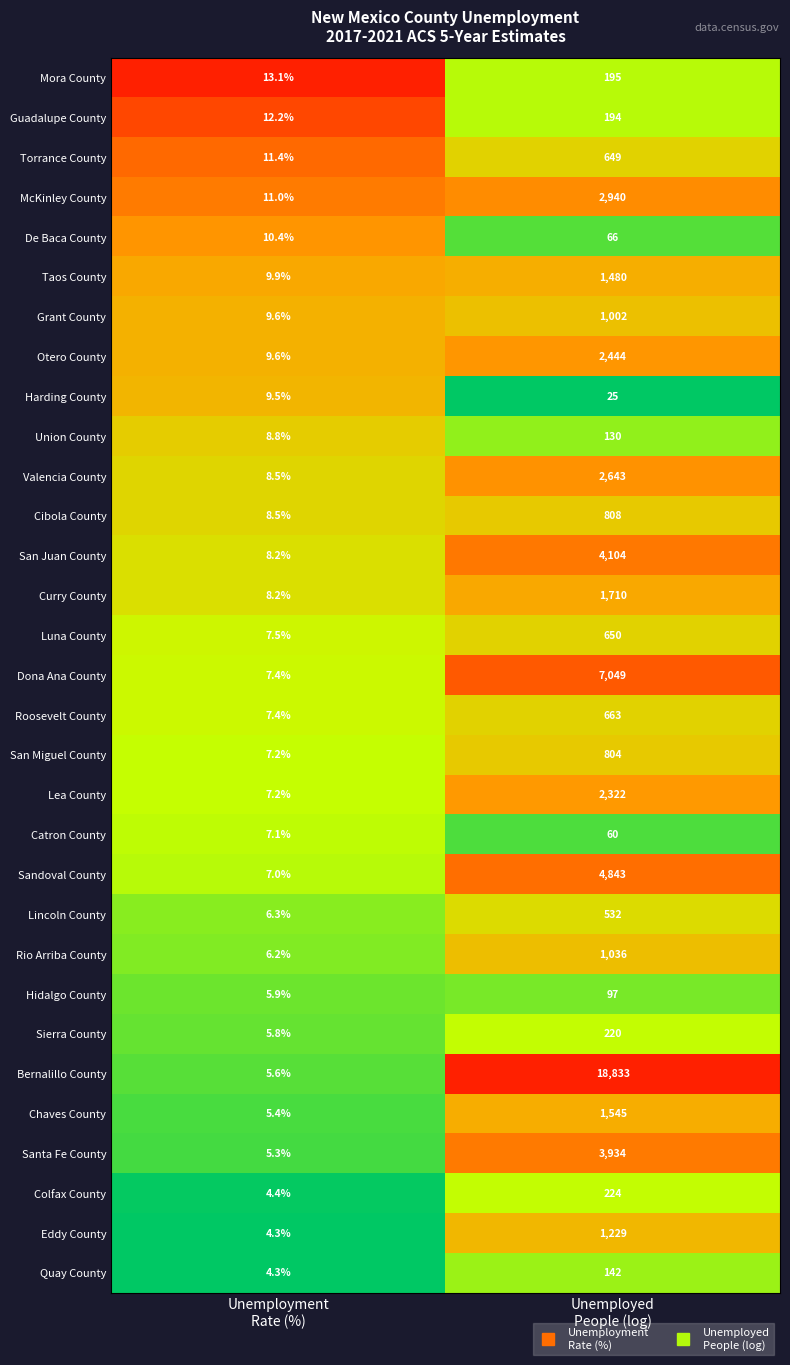

List the series in order of their peak value, lowest first.

Harding County, Catron County, De Baca County, Hidalgo County, Union County, Quay County, Guadalupe County, Mora County, Sierra County, Colfax County, Lincoln County, Torrance County, Luna County, Roosevelt County, San Miguel County, Cibola County, Grant County, Rio Arriba County, Eddy County, Taos County, Chaves County, Curry County, Lea County, Otero County, Valencia County, McKinley County, Santa Fe County, San Juan County, Sandoval County, Dona Ana County, Bernalillo County